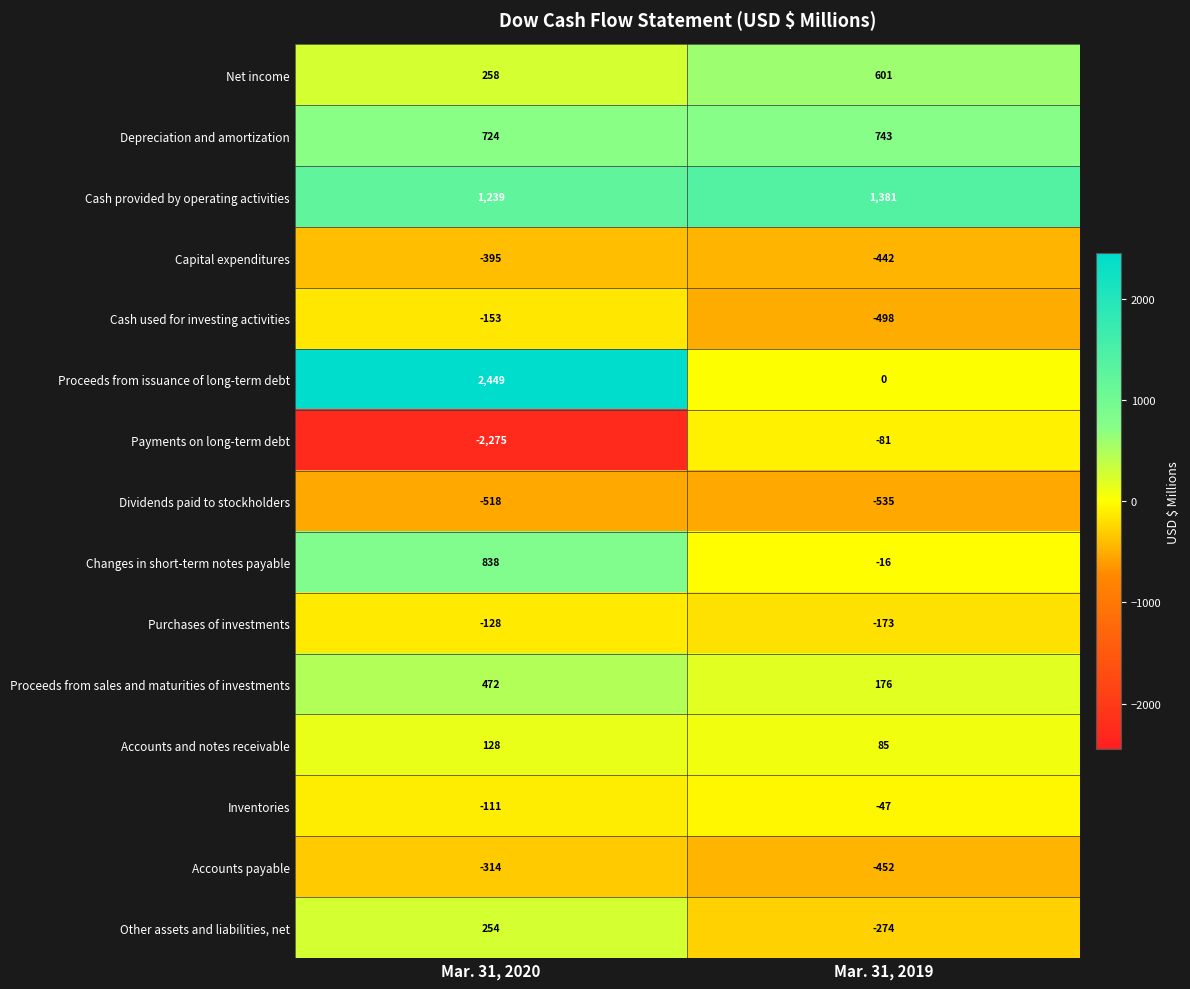

What is the sum of the Cash used for investing activities values at Mar. 31, 2020 and Mar. 31, 2019?

-651